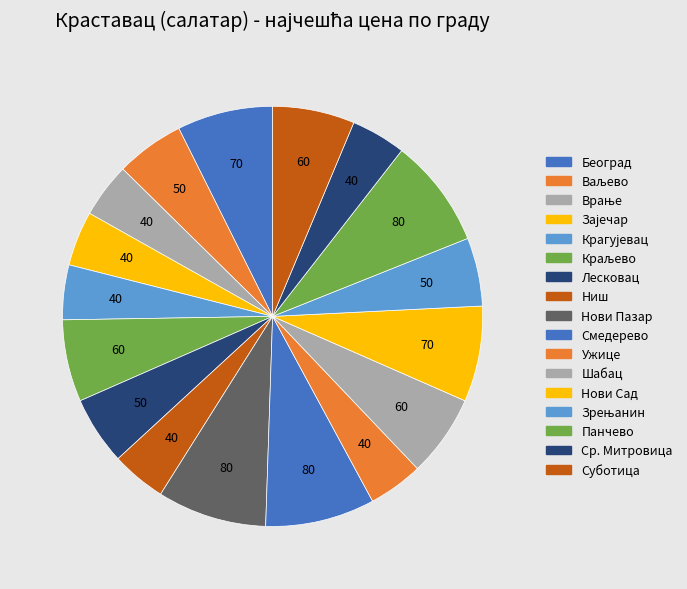

How many slices are in this pie chart?

17